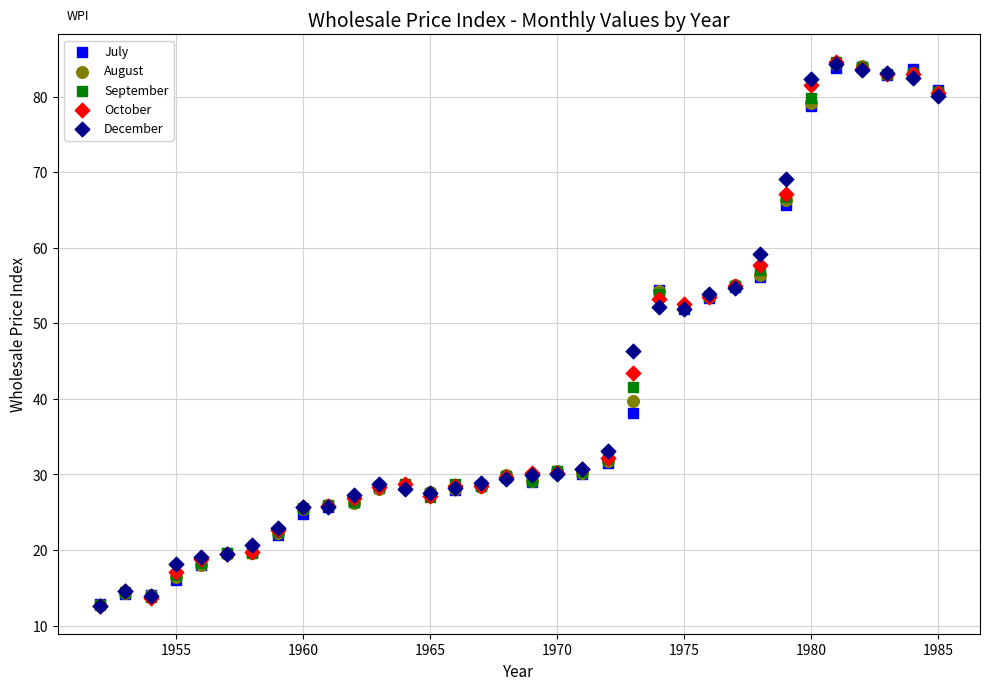

In the July series, what Y value is closest to 48?

51.9